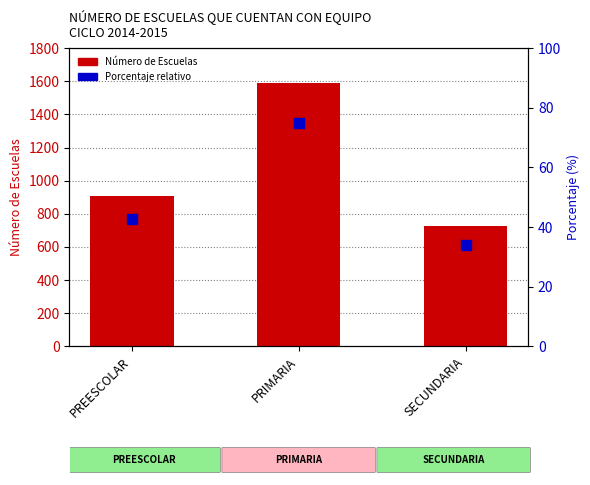

Which series has the largest Y range (max minus min)?

Número de Escuelas